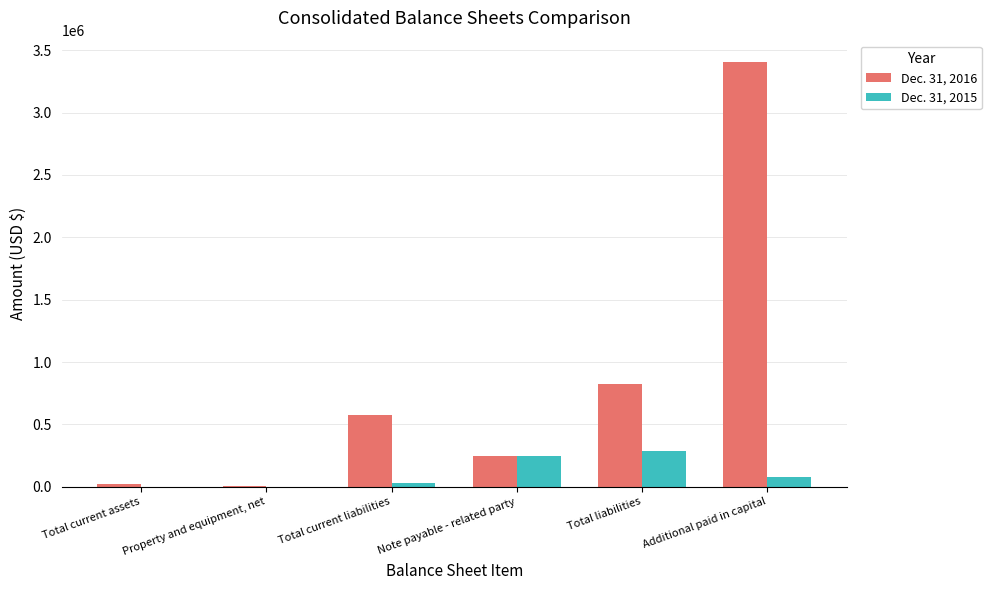

Is the value of Dec. 31, 2016 at Additional paid in capital greater than the value of Dec. 31, 2015 at Total liabilities?

Yes